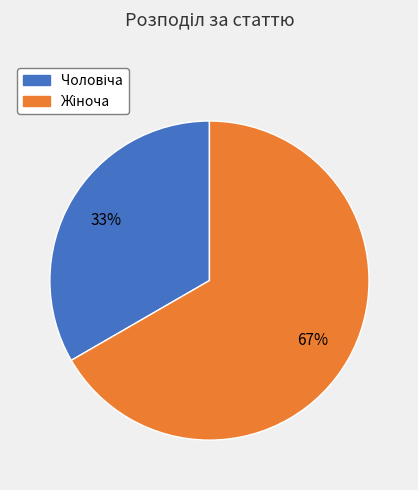

Does any single category account for the majority?

Yes